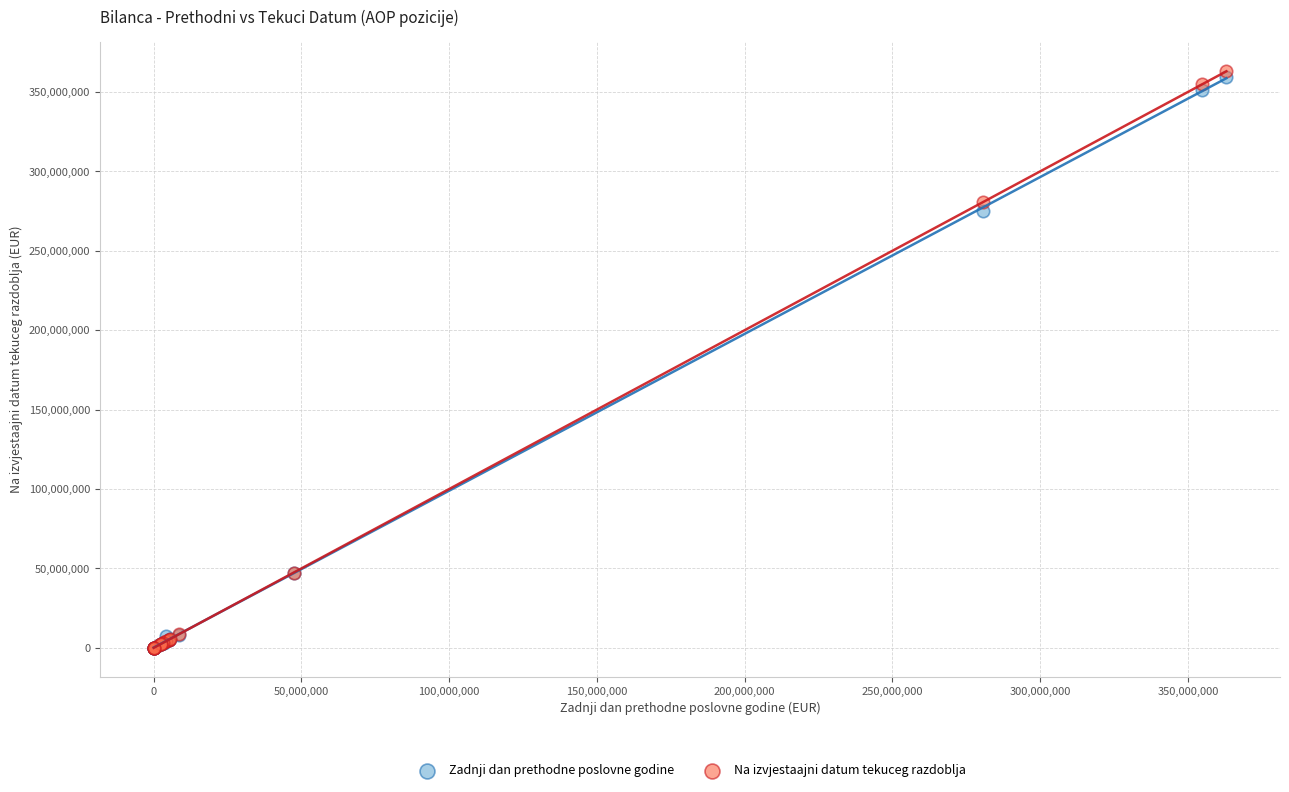

Across all series, what Y value is closest to 181505576?

274863755